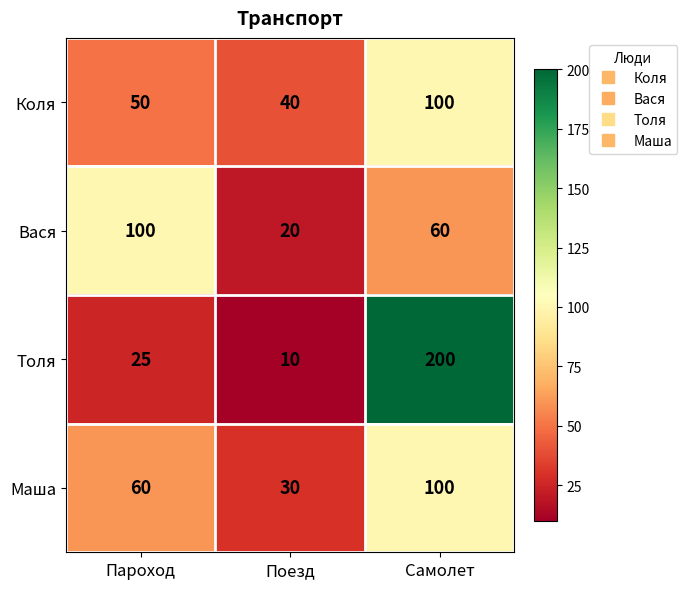

Which series changed the most between Пароход and Поезд?

Вася